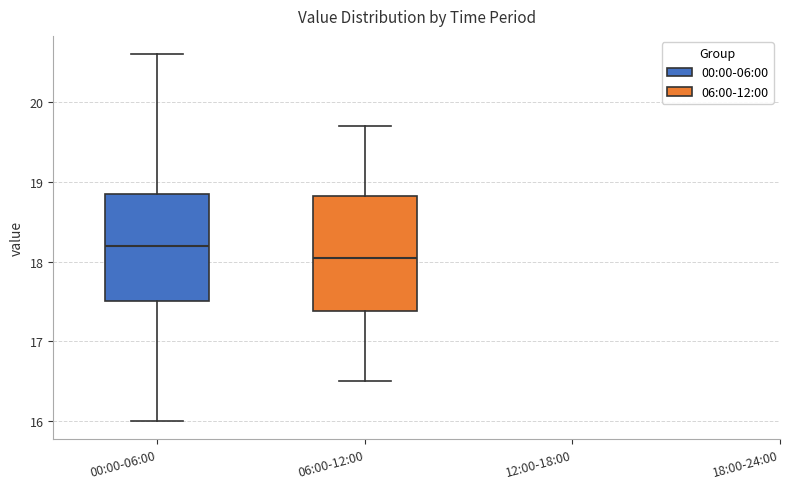

Which box has the lowest median line?

06:00-12:00